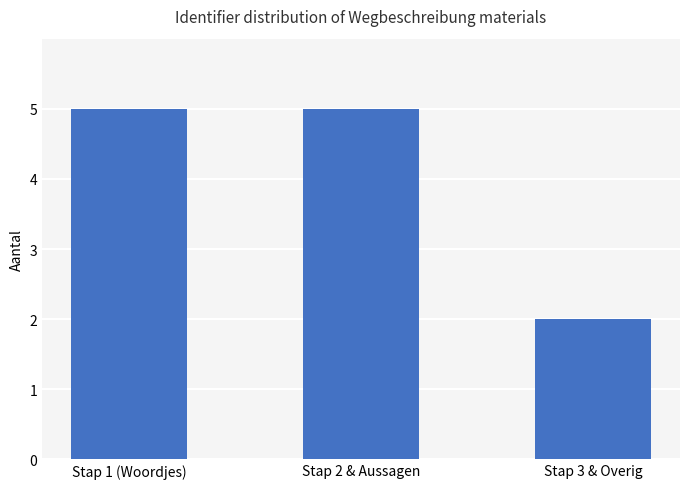

Reading left to right, what are all the values shown in this chart?

5	5	2